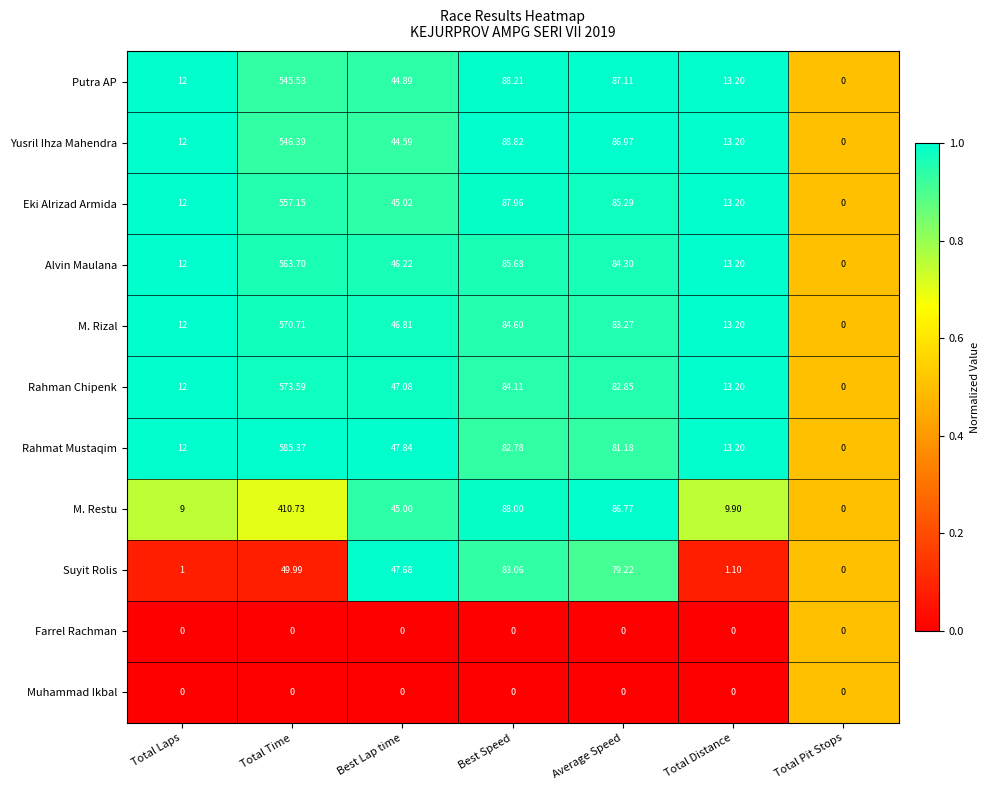

At which category is the sum across all series the highest?

Total Time